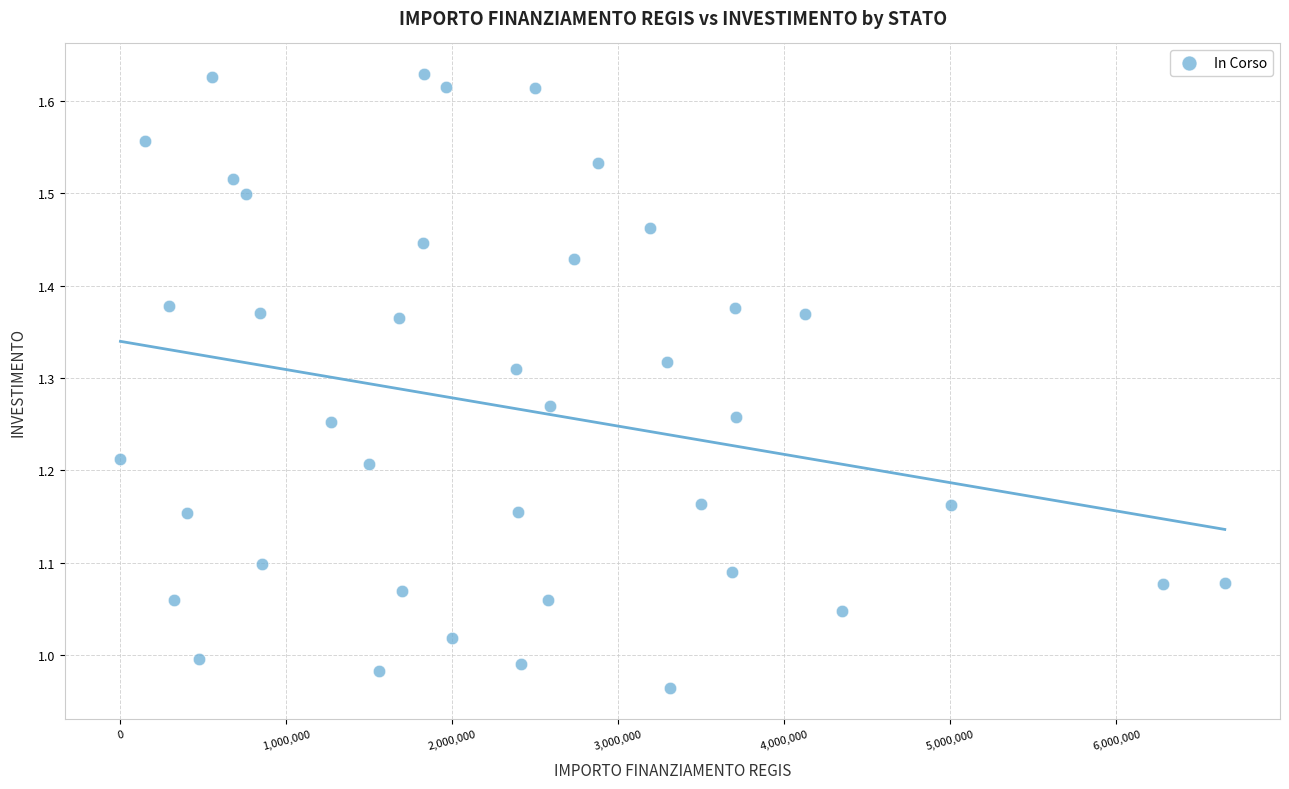

What is the range of X values (max minus min)?

6652669.0